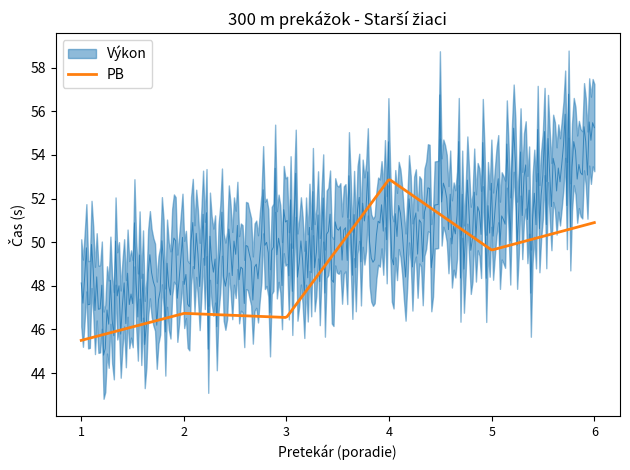

What is the lowest value of the PB series?

45.5